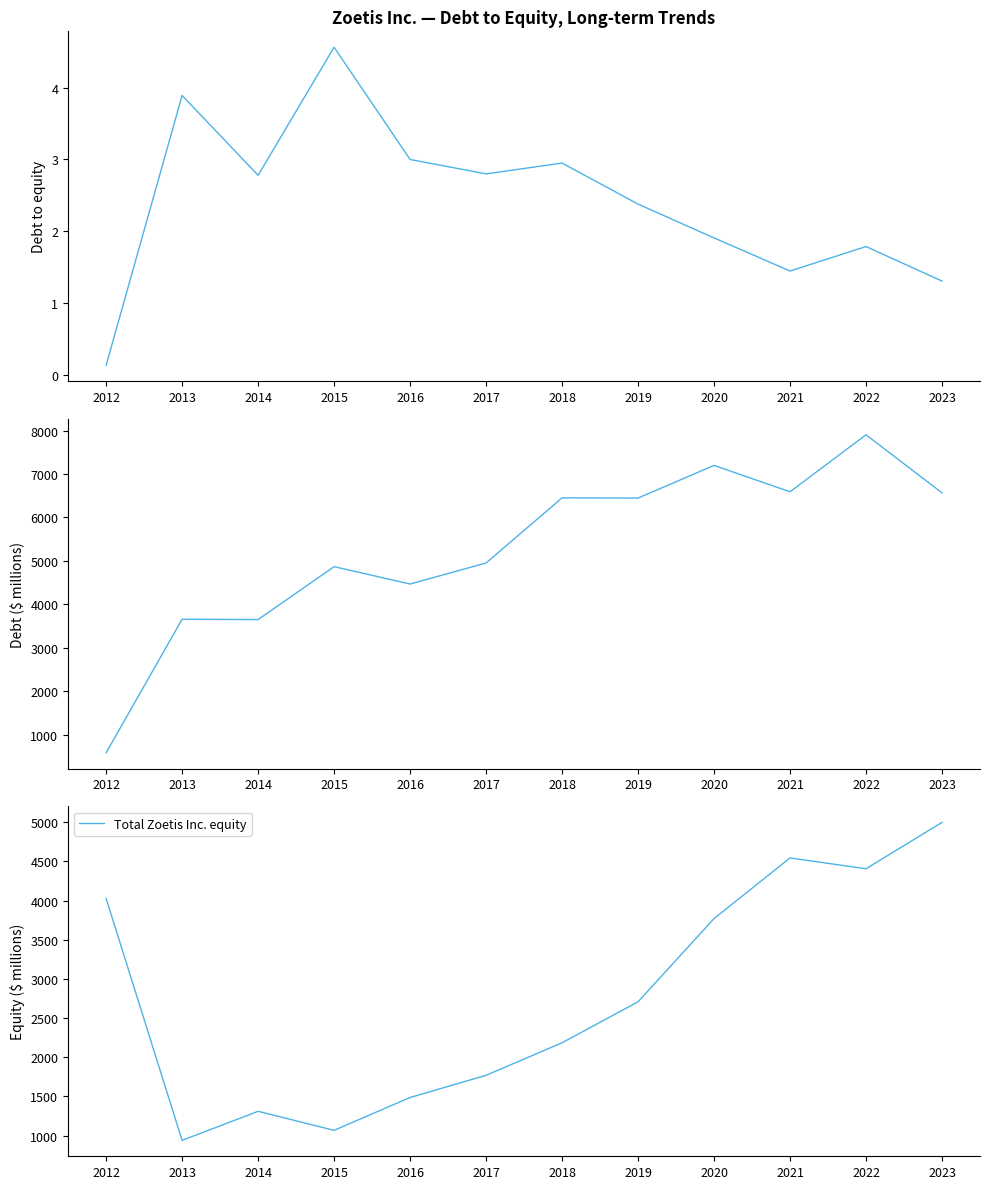

Is it true that Total Zoetis Inc. equity equals 1119 at 2019?

False